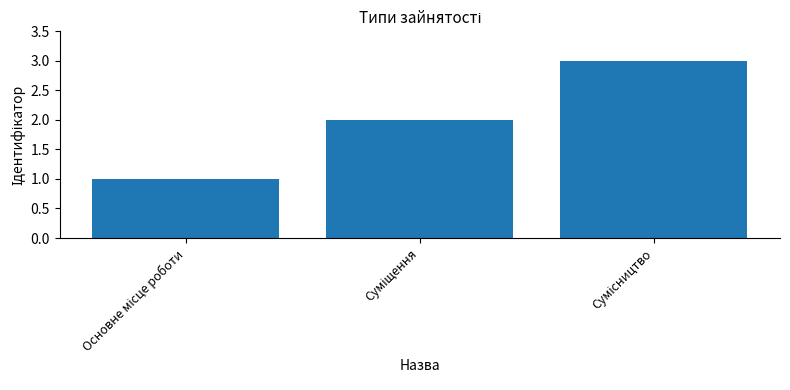

What is the maximum value shown in the chart?

3